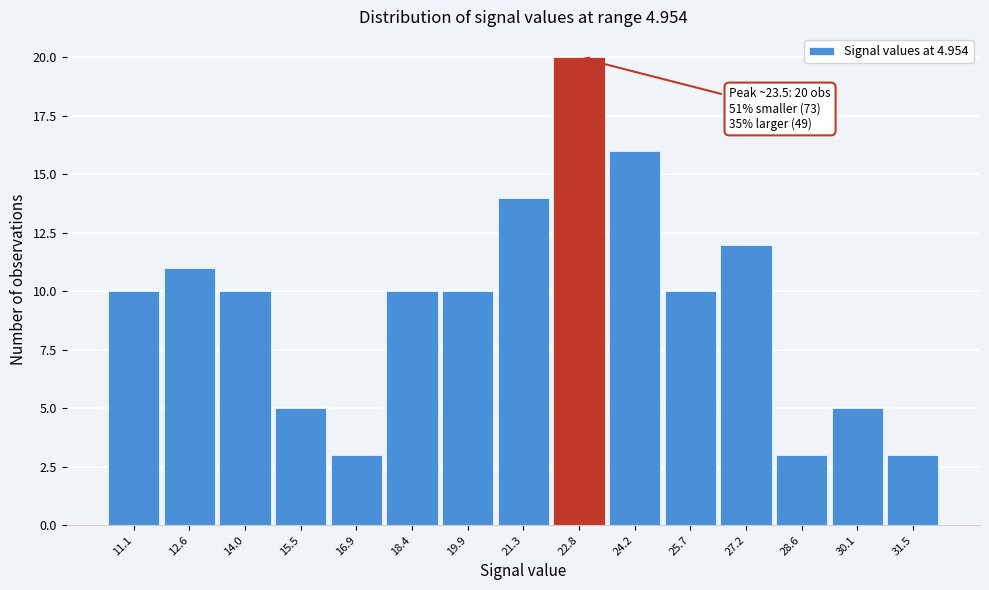

Reading right to left, what are all the values shown in this chart?

31.5=3	30.1=5	28.6=3	27.2=12	25.7=10	24.2=16	22.8=20	21.3=14	19.9=10	18.4=10	16.9=3	15.5=5	14.0=10	12.6=11	11.1=10